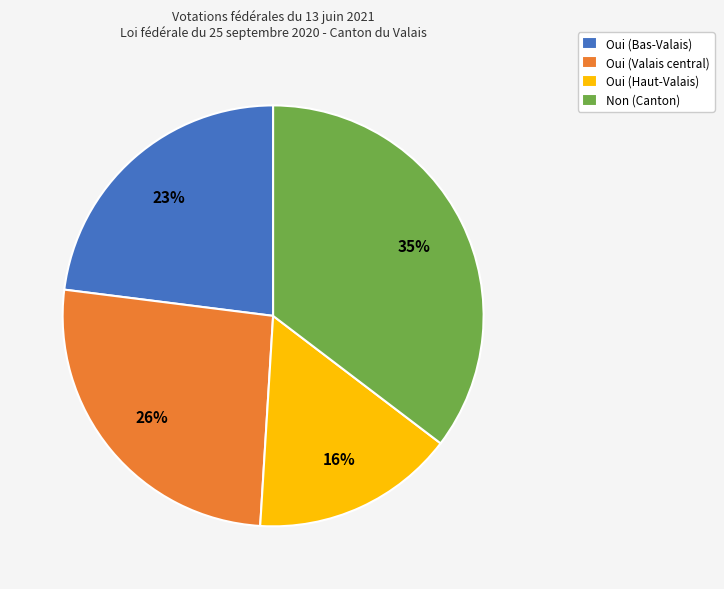

Is the sum of Oui (Haut-Valais) and Oui (Bas-Valais) greater than half?

No